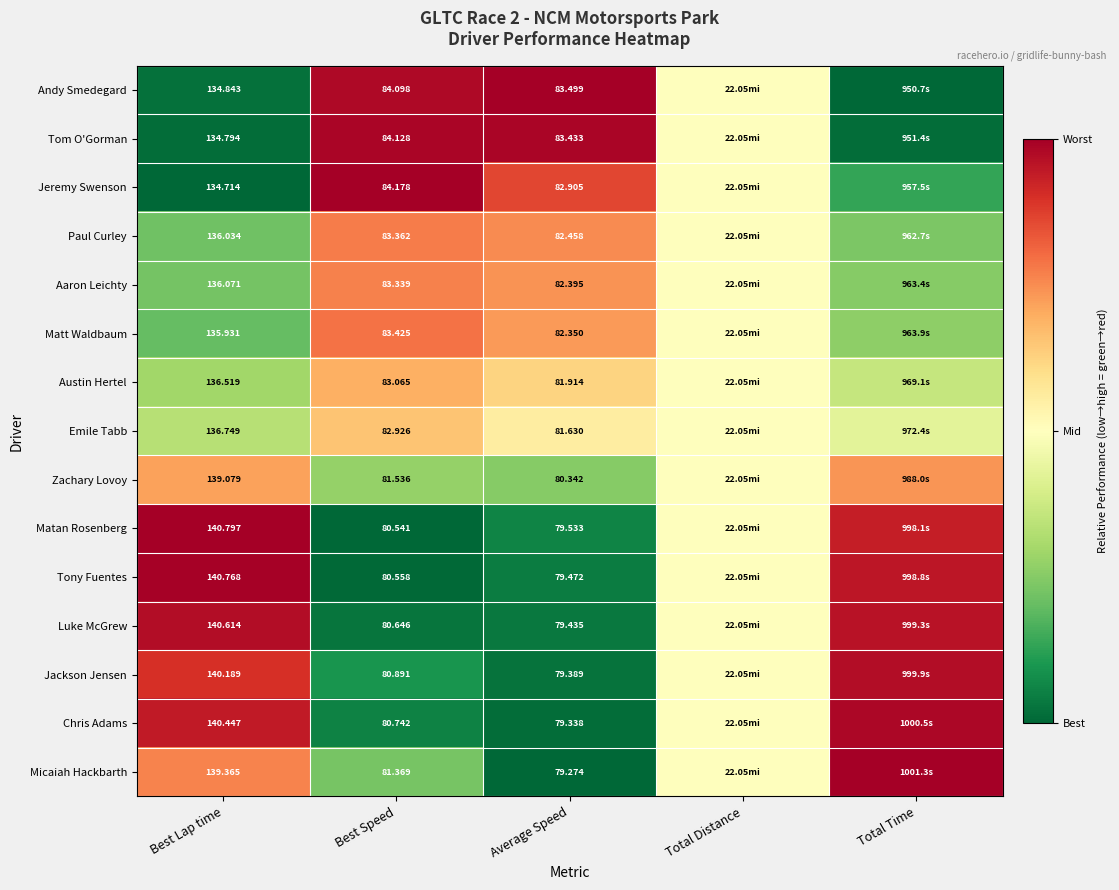

Which series changed the most between Best Lap time and Average Speed?

Tony Fuentes